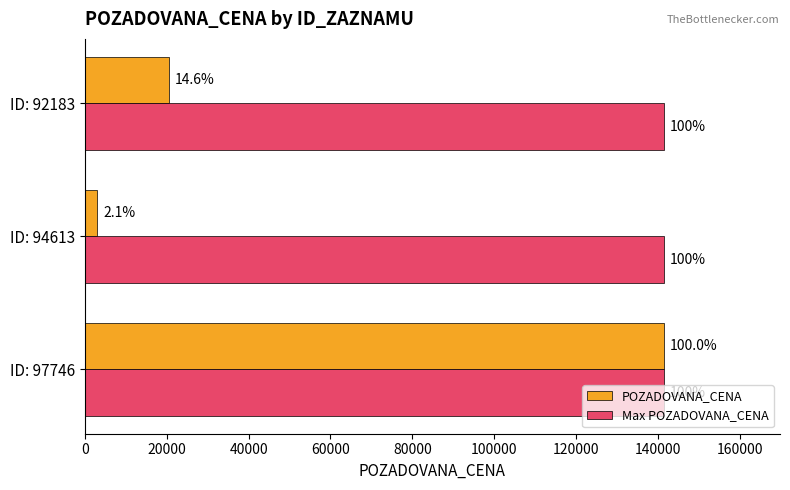

What are all the series names shown in the legend?

POZADOVANA_CENA, Max POZADOVANA_CENA